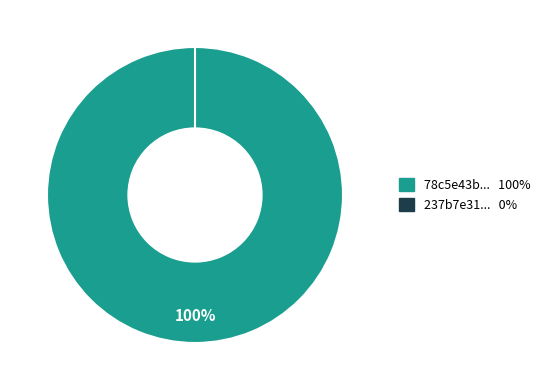

True or false: 316 accounts for 100% of the total.

True